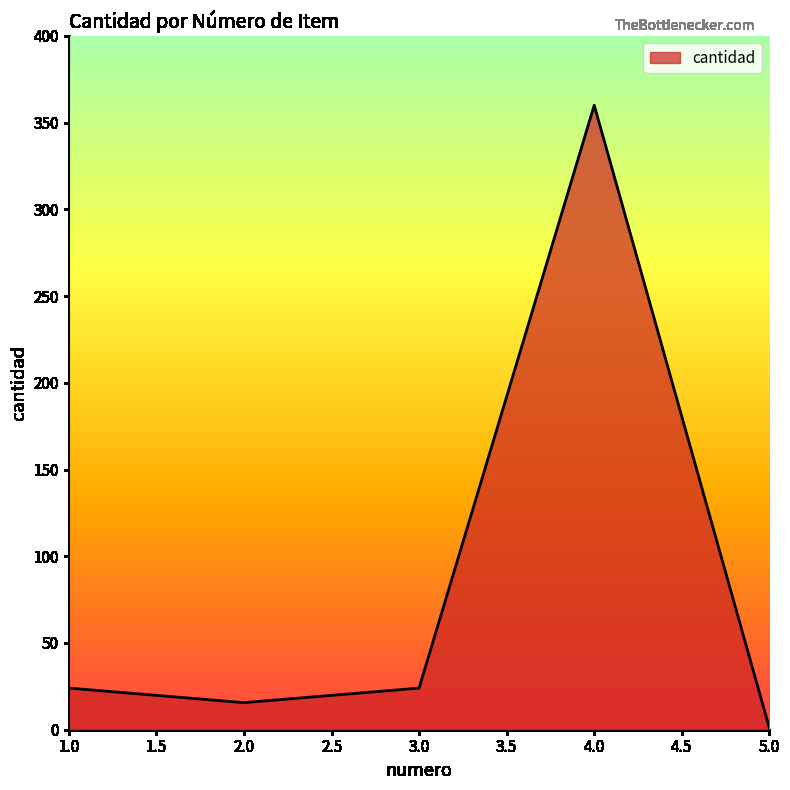

The value at 1.0 is 24.0. True or false?

True